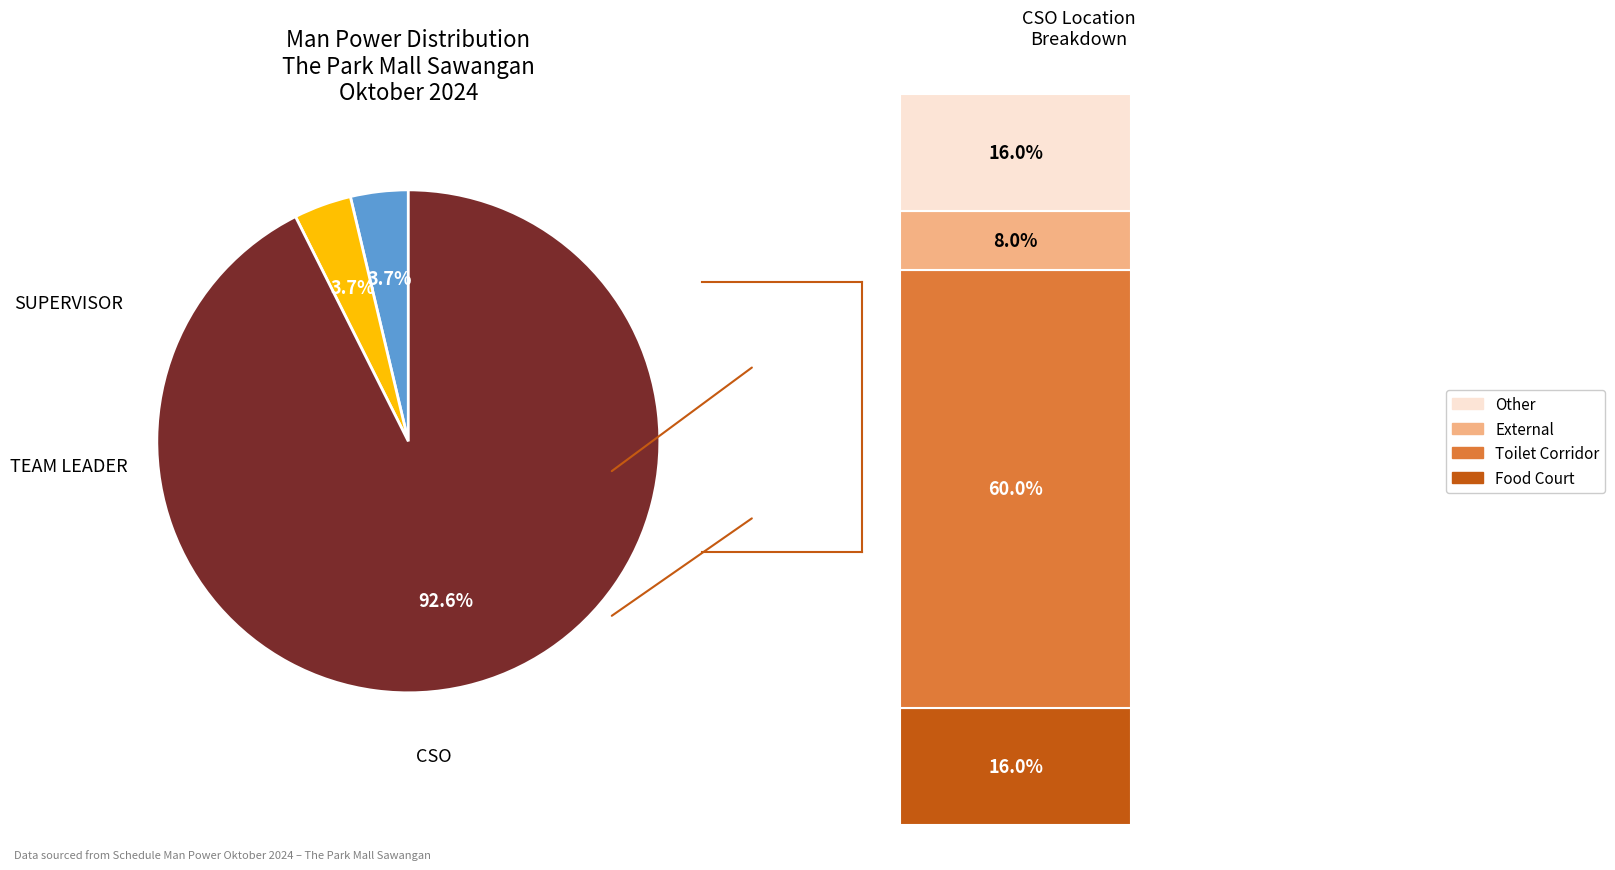

To the nearest percent, what percentage of the pie is TEAM LEADER?

4%